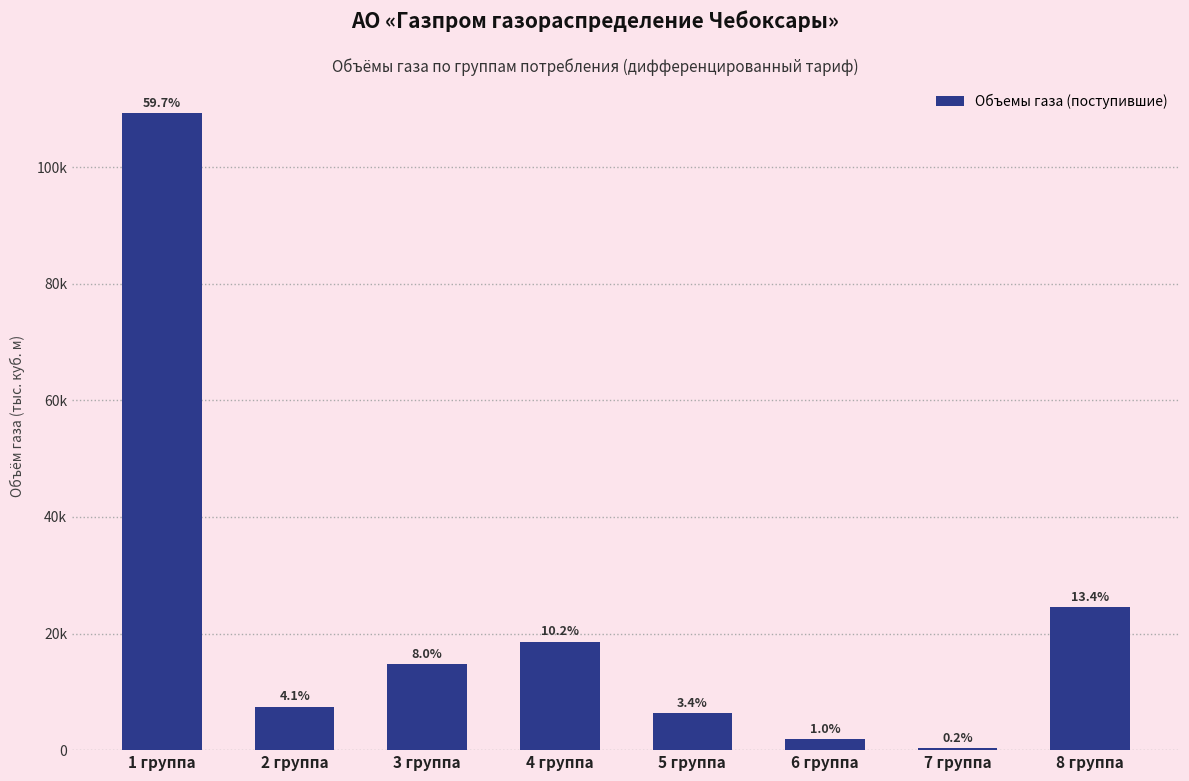

The chart shows a value of 29752.2 at 4 группа. True or false?

False